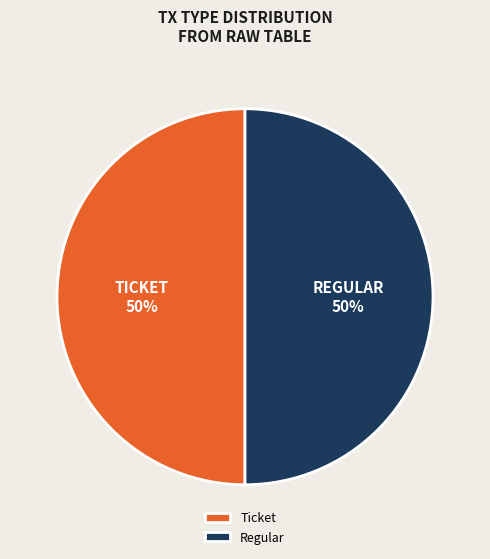

To the nearest percent, what portion does Ticket represent?

50%